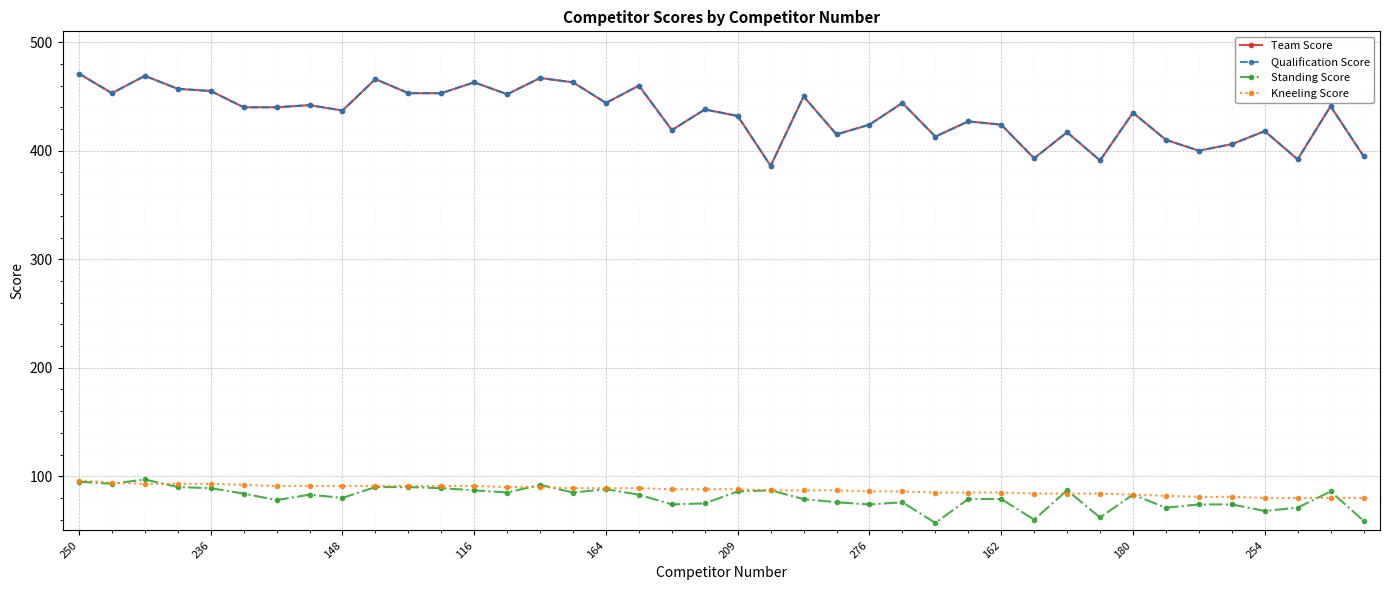

At which category is the sum across all series the highest?

250